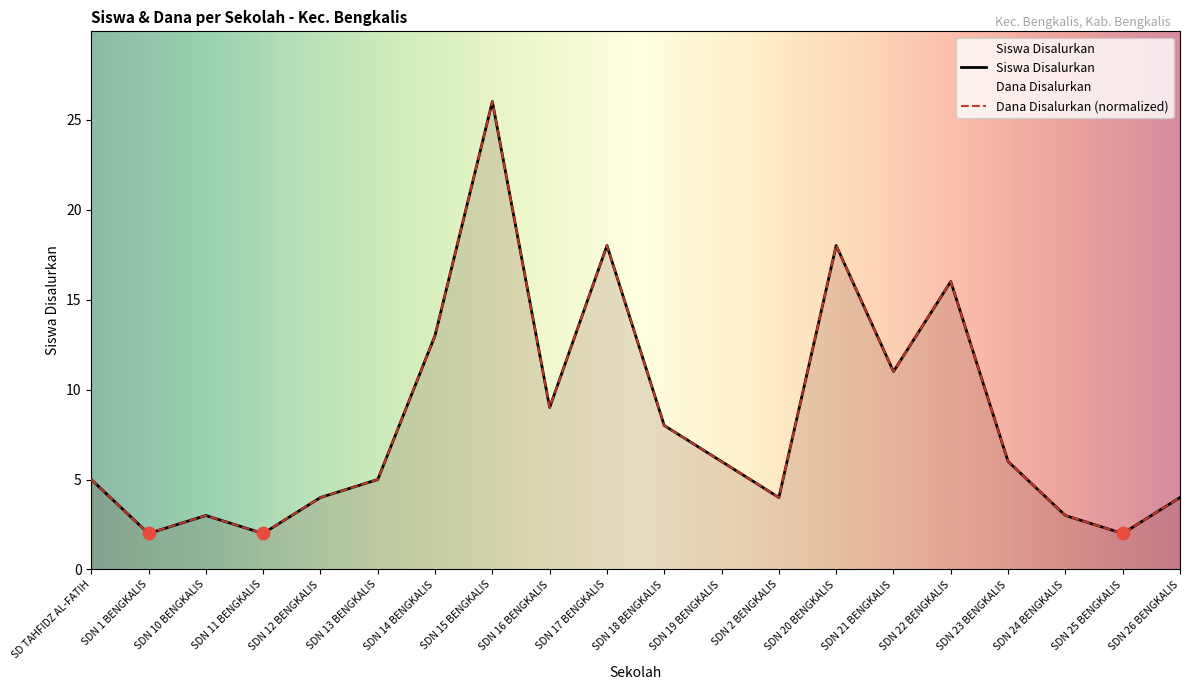

Which series has the largest Y range (max minus min)?

Siswa Disalurkan